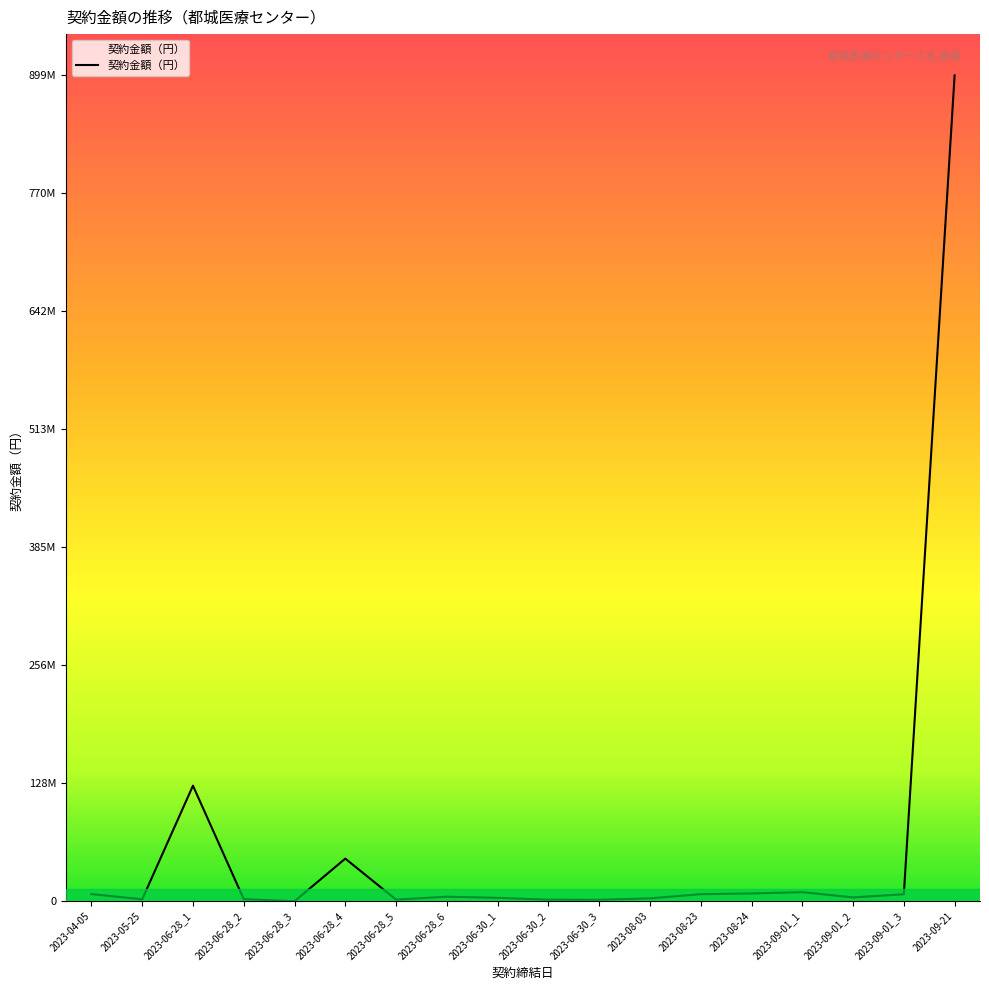

What is the sum of the values at 2023-04-05 and 2023-08-24?

16270000